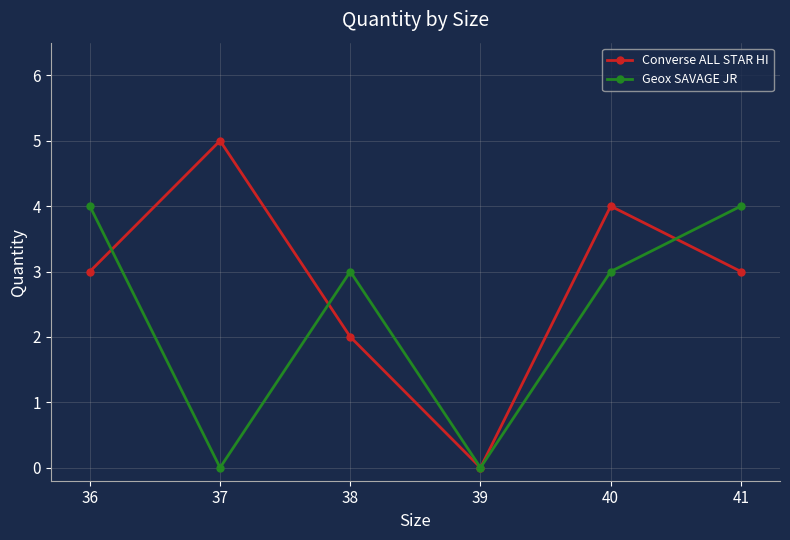

What are all the series names shown in the legend?

Converse ALL STAR HI, Geox SAVAGE JR